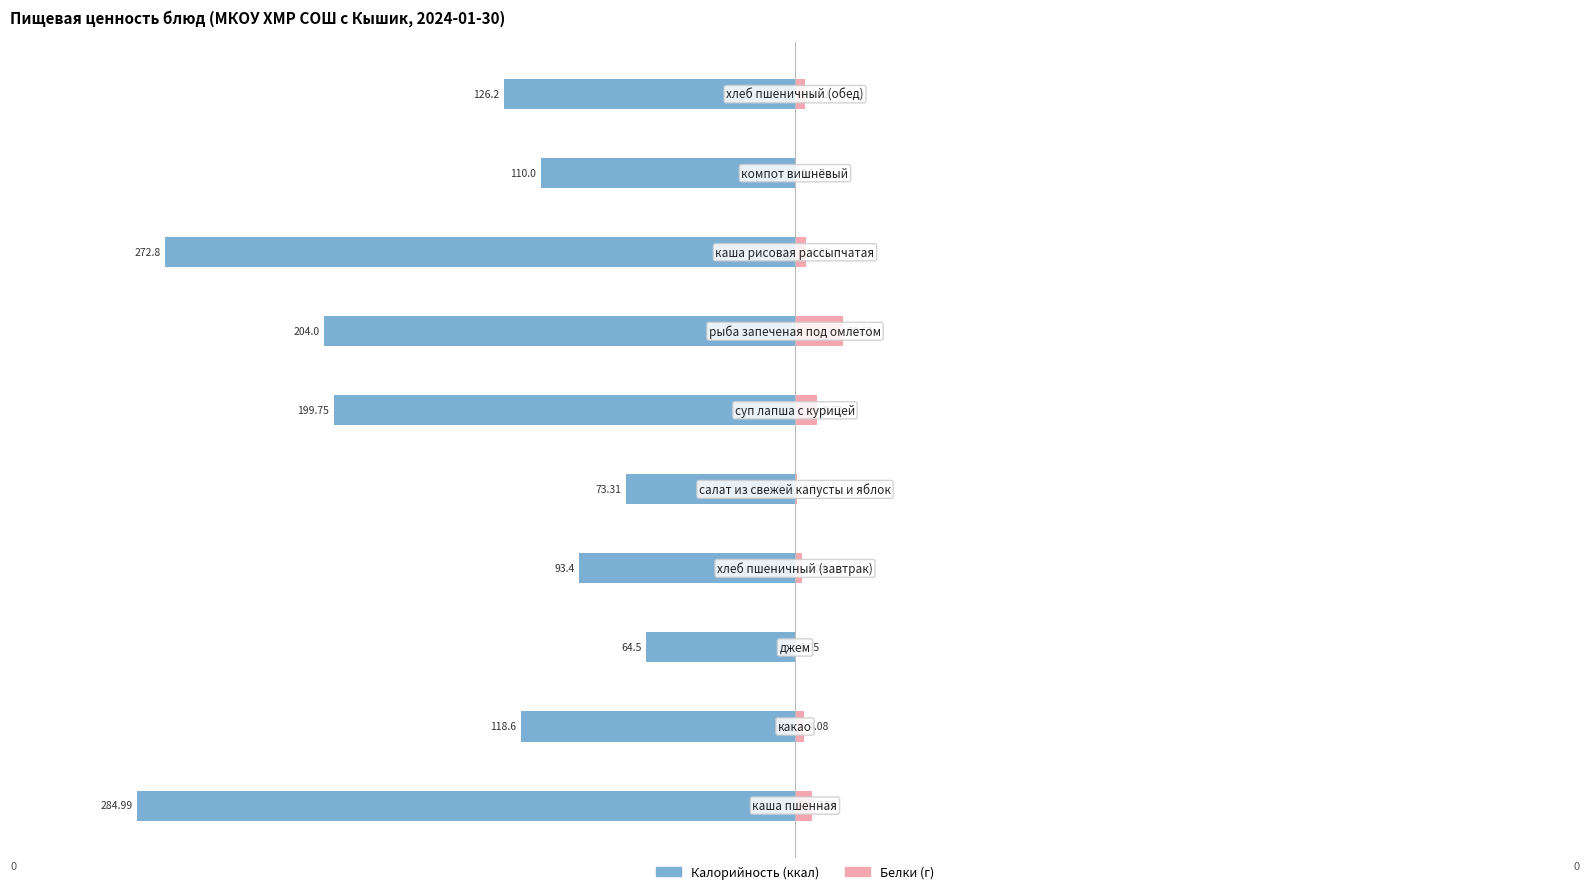

Reading right to left, what are all the values shown in this chart?

Калорийность: 9=-126.2	8=-110.0	7=-272.8	6=-204.0	5=-199.8	4=-73.3	3=-93.4	2=-64.5	1=-118.6	0=-285.0
Белки (г): 9=4.2	8=0.5	7=4.9	6=20.6	5=9.7	4=0.7	3=3.0	2=0.1	1=4.1	0=7.5